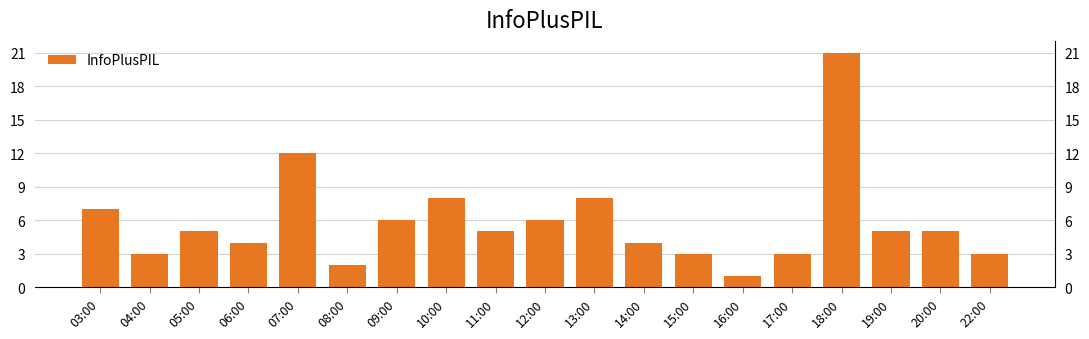

Which has a higher value, 19:00 or 20:00?

19:00